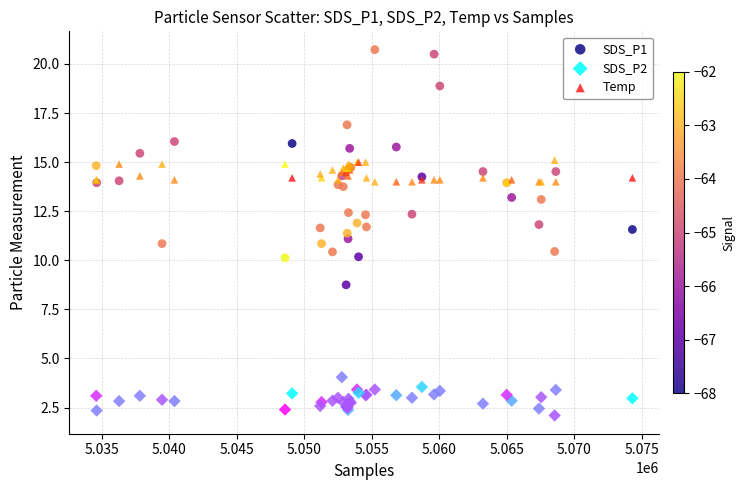

What are all the series names shown in the legend?

SDS_P1, SDS_P2, Temp